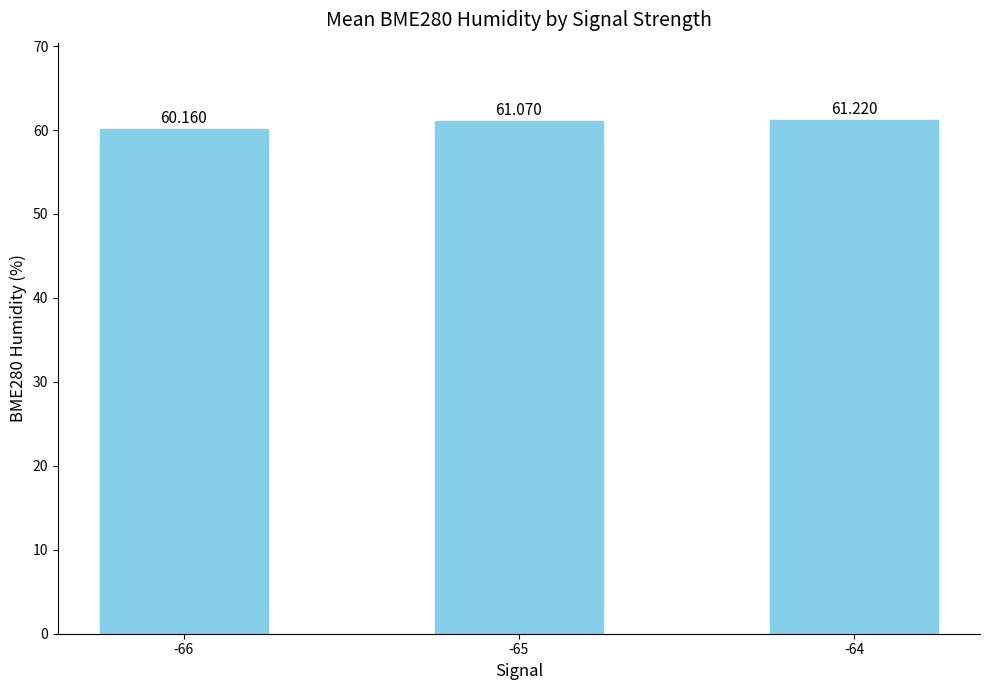

Which category has the highest value across all series?

-64